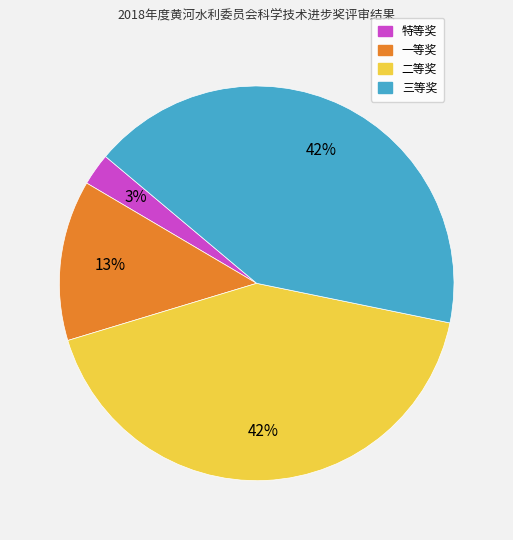

Count the number of slices in the pie.

4